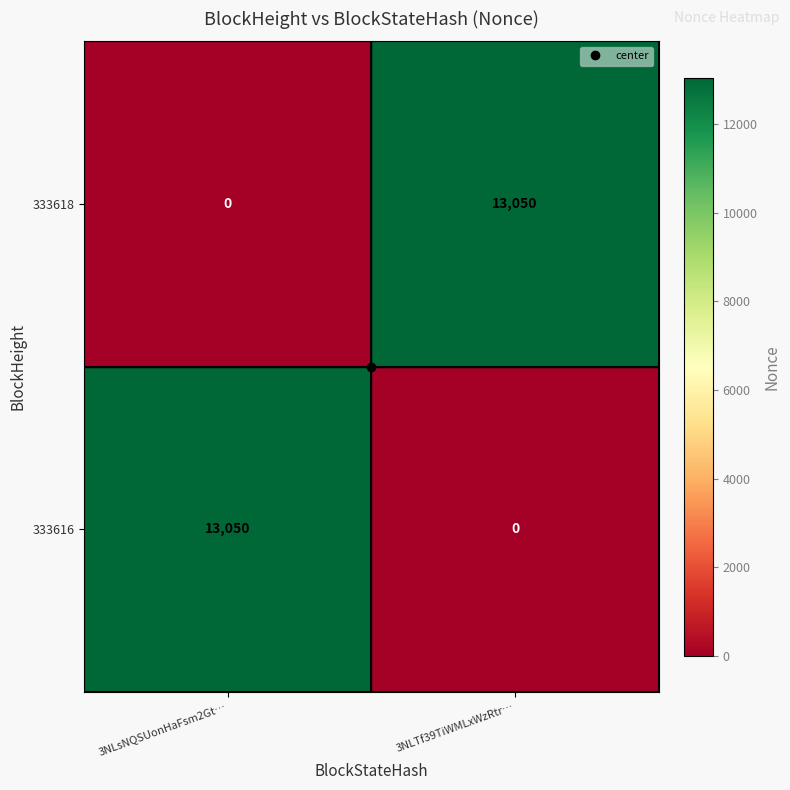

What is the difference between the maximum and minimum values in the 333616 series?

13050